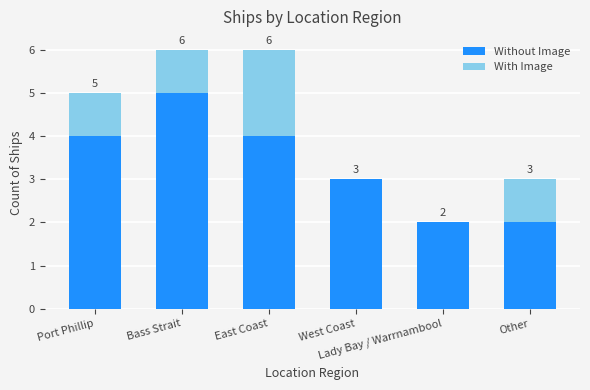

How many Without Image values are between 2 and 4?

5